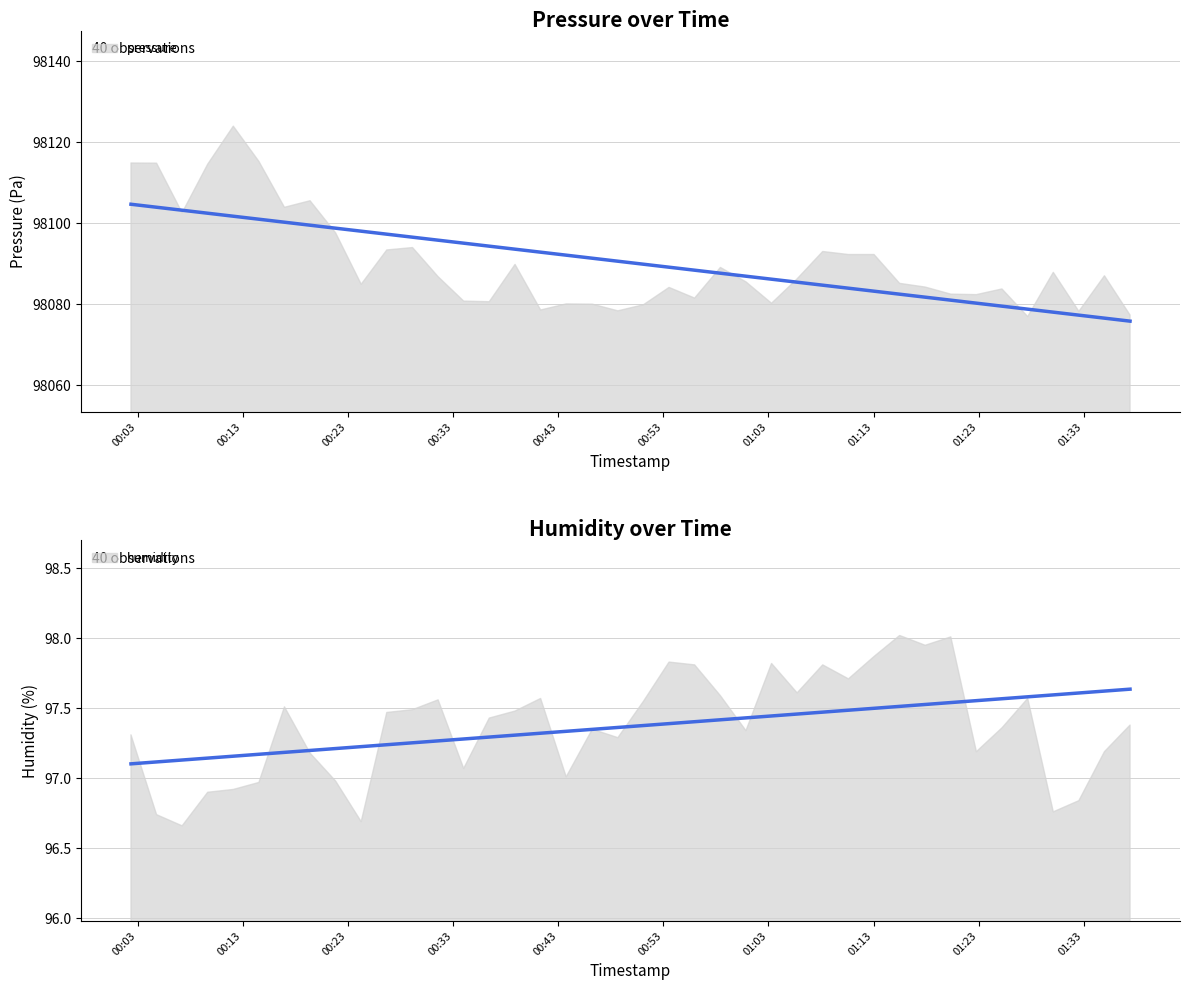

What is the difference between the pressure values at 24 and 17?

5.4